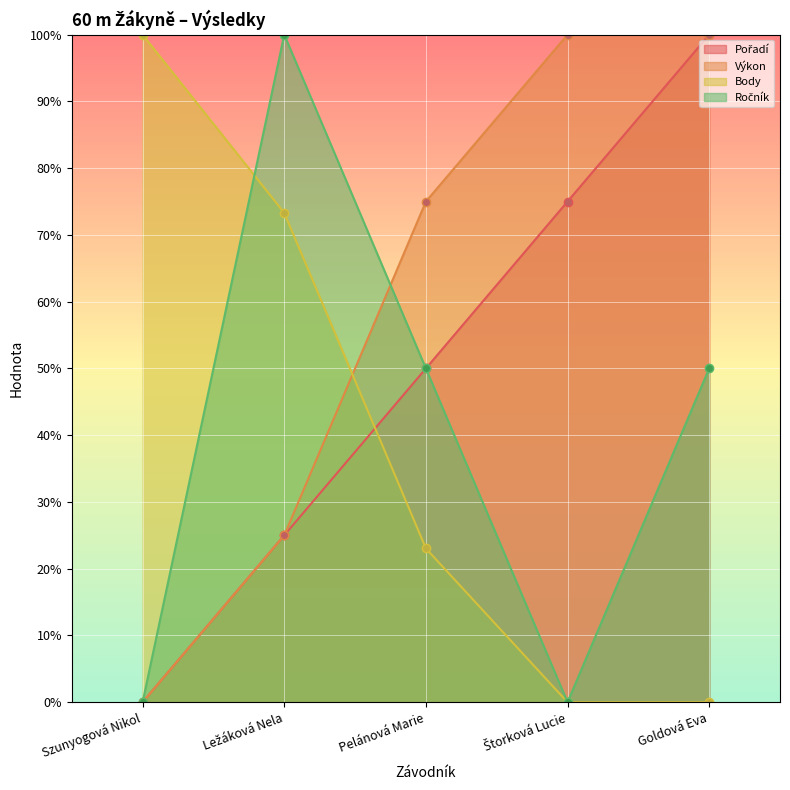

What is the average value of the Výkon series?

60.0